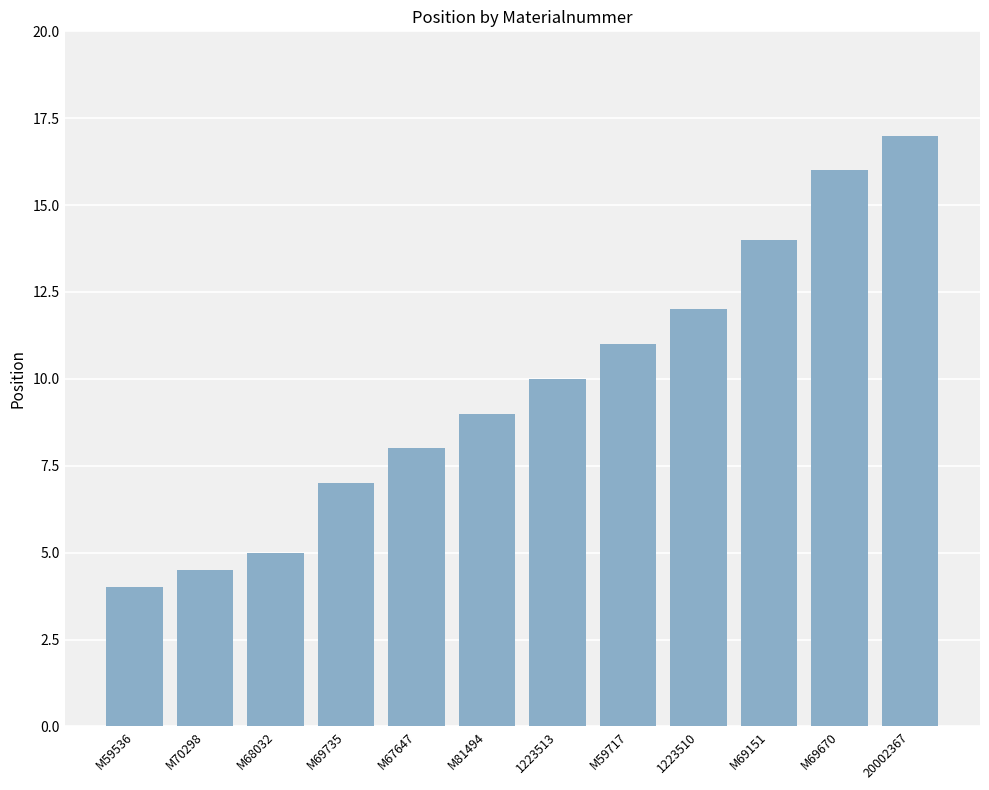

What is the greatest value displayed?

17.0